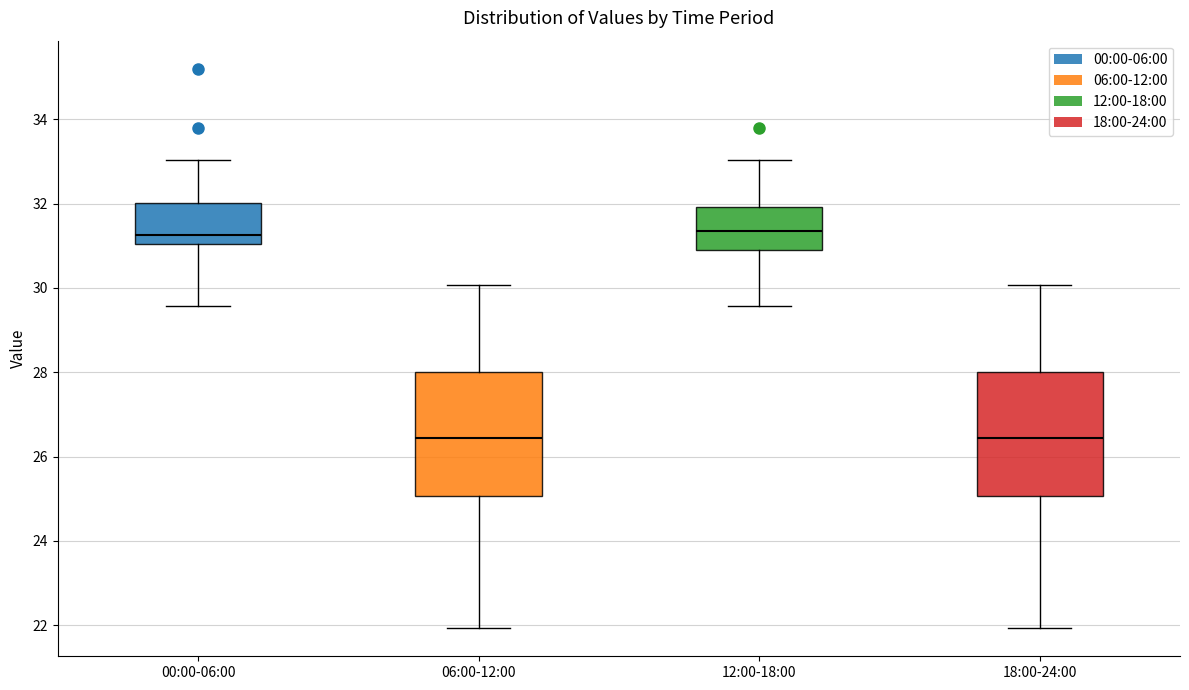

Reading left to right, transcribe this box plot: for each box, give where its median line is, the range the box spans, and where its two whiskers end, as read against the y-axis. The values are not printed on the chart, so give them approximately, as read against the axis.

00:00-06:00: median 31.2, box 31.0 to 32.0, whiskers 29.6 to 33.0
06:00-12:00: median 26.4, box 25.0 to 28.0, whiskers 22.0 to 30.0
12:00-18:00: median 31.4, box 31.0 to 32.0, whiskers 29.6 to 33.0
18:00-24:00: median 26.4, box 25.0 to 28.0, whiskers 22.0 to 30.0